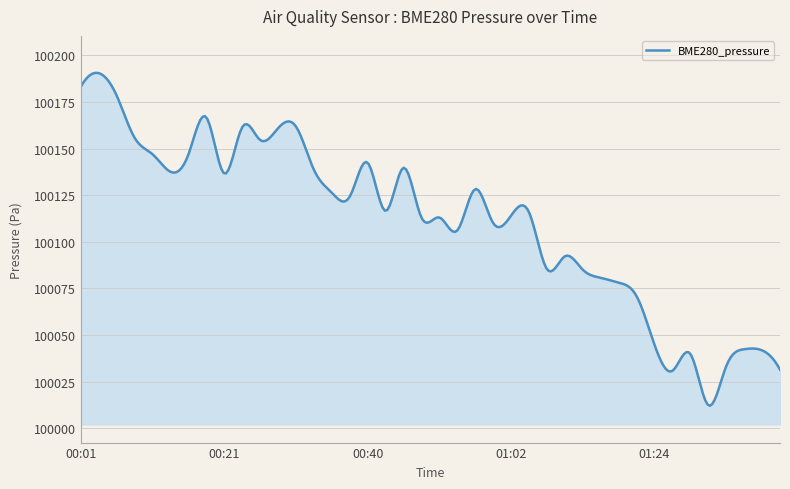

What is the minimum value shown in the chart?

100012.0